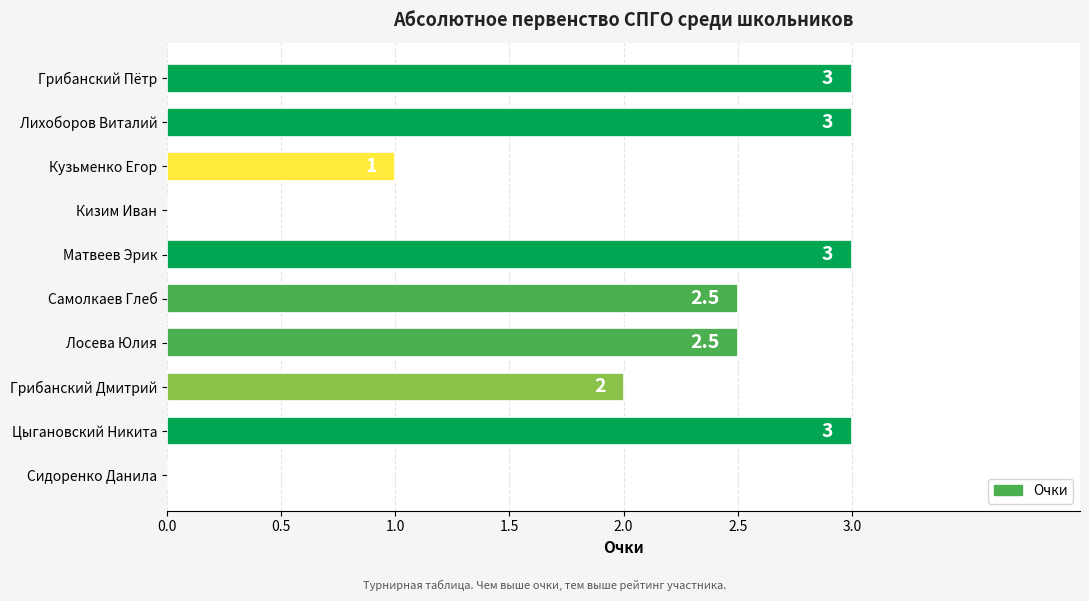

Between Кизим Иван and Лосева Юлия, which is larger?

Лосева Юлия